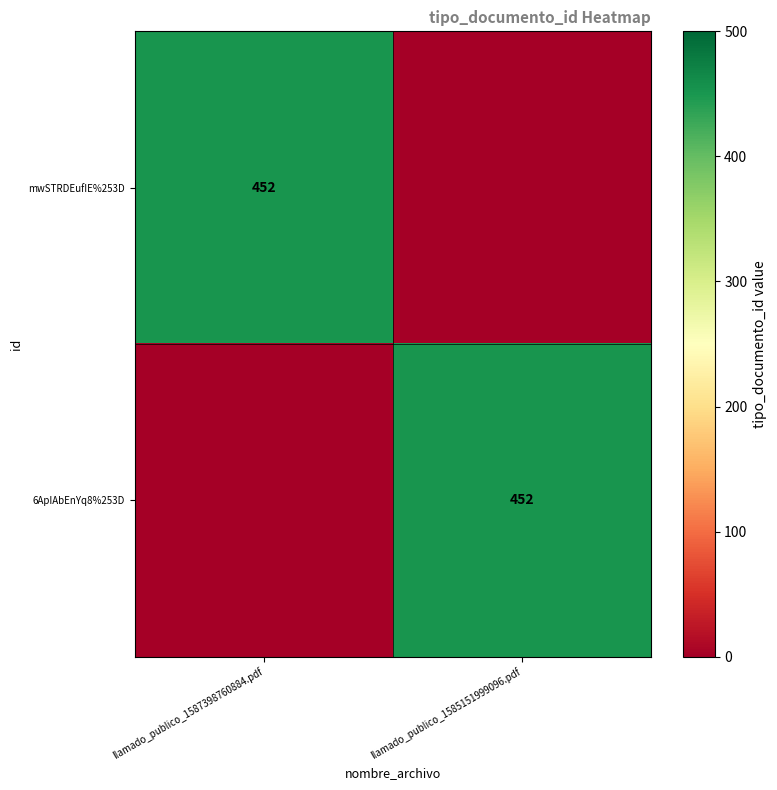

Is it true that 6ApIAbEnYq8%253D equals 452 at llamado_publico_1585151999096.pdf?

True